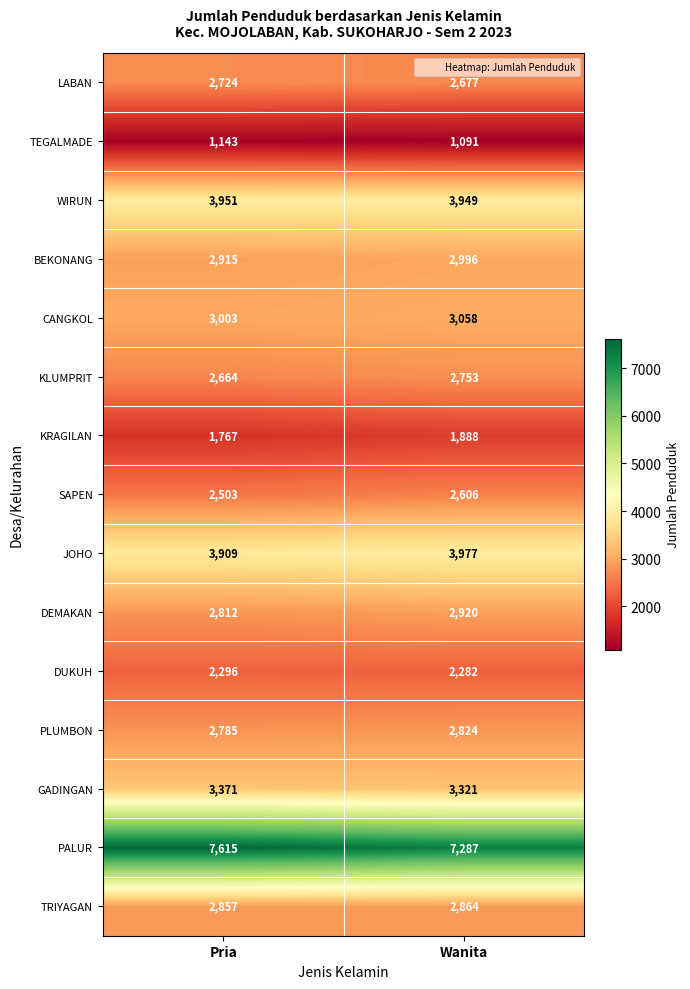

What is the average value of the JOHO series?

3943